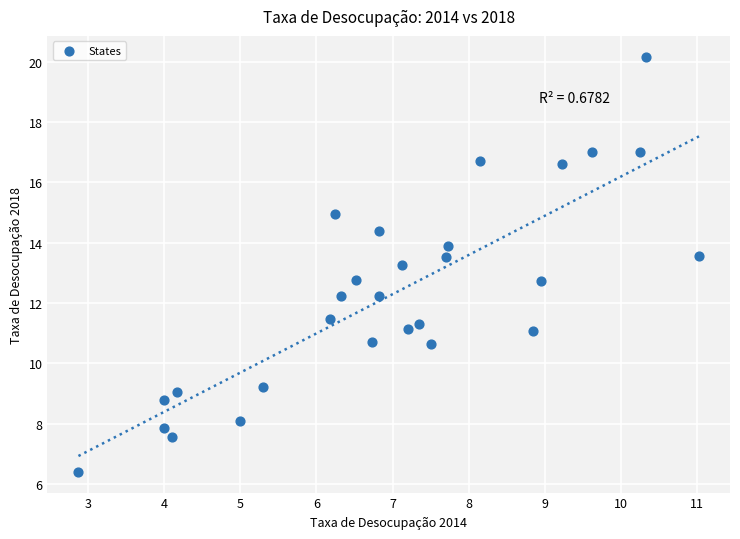

What is the range of X values (max minus min)?

8.2